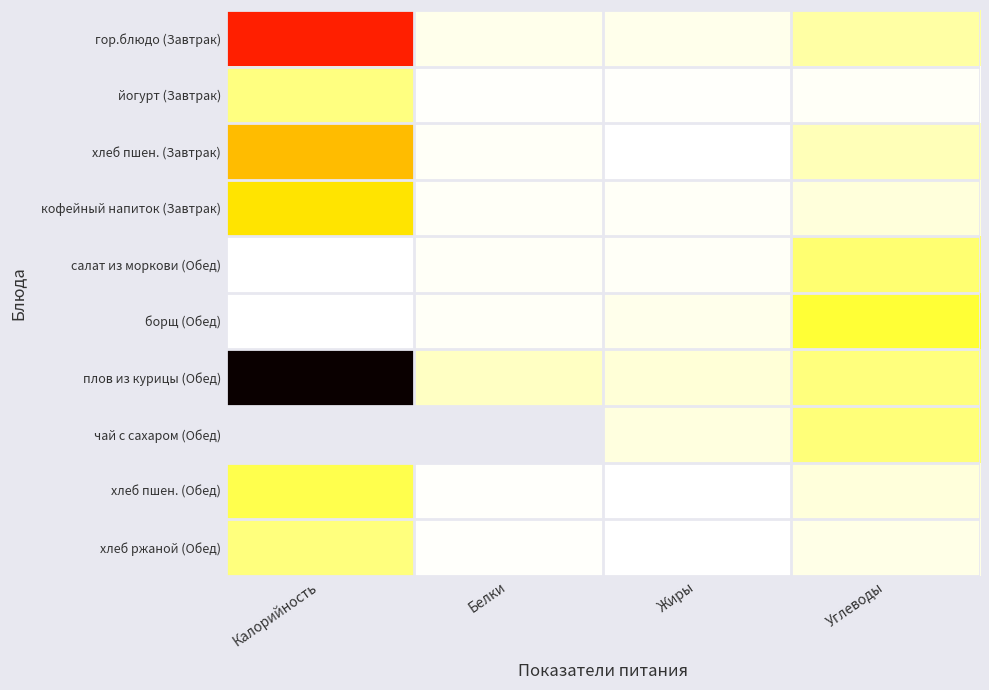

What is the total value across all series at Жиры?

60.0